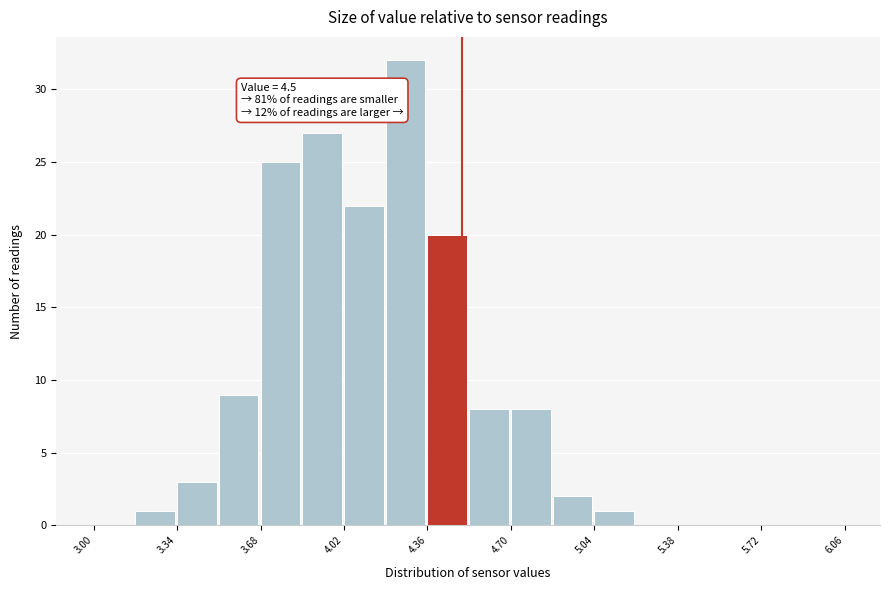

Read against the x-axis, roughly where is the centre of the tallest bar?

4.25